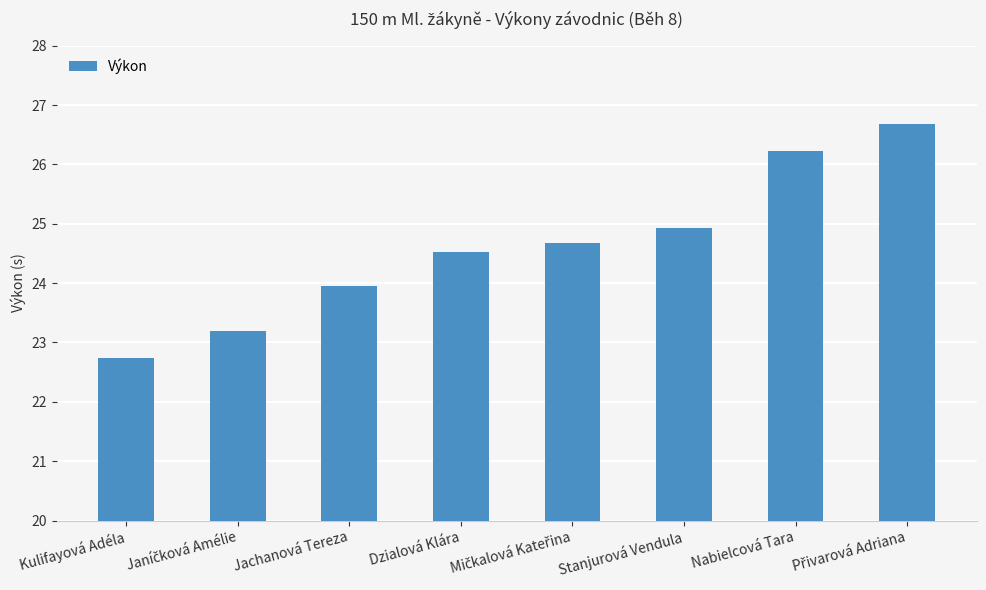

What is the value of the 7th bar from the left?

26.2